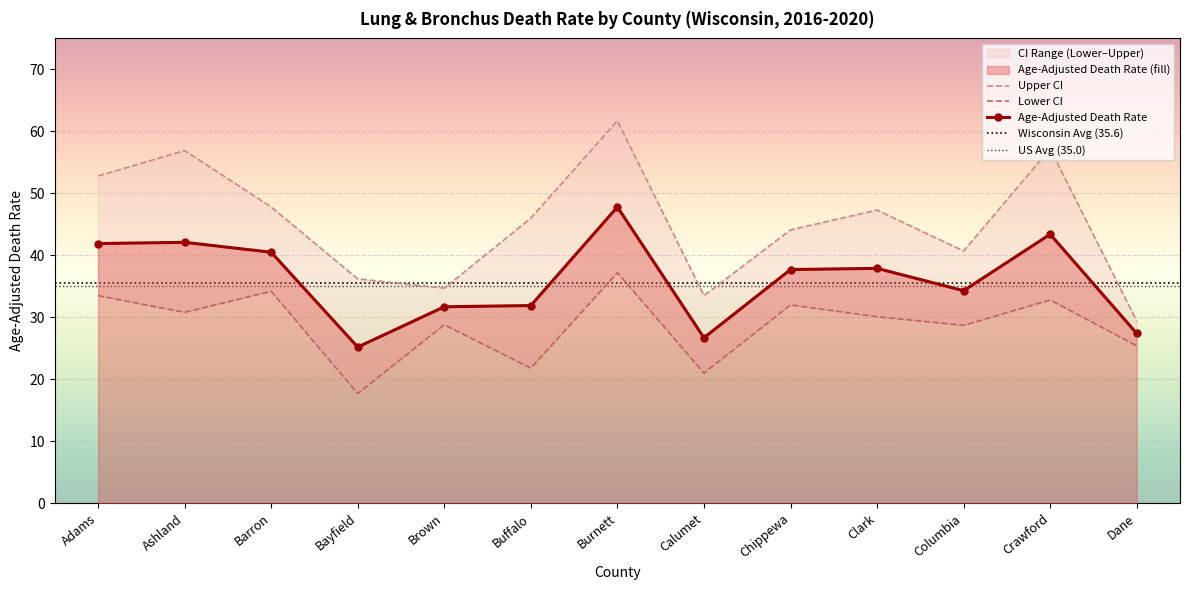

Reading left to right, what are all the values shown in this chart?

Age-Adjusted Death Rate: 41.9	42.1	40.5	25.2	31.7	31.9	47.8	26.7	37.7	37.9	34.3	43.4	27.4
Lower CI: 33.5	30.8	34.2	17.7	28.8	21.8	37.2	21.0	32.0	30.1	28.7	32.8	25.4
Upper CI: 52.8	56.9	47.8	36.2	34.7	46.0	61.7	33.5	44.1	47.3	40.7	57.2	29.4